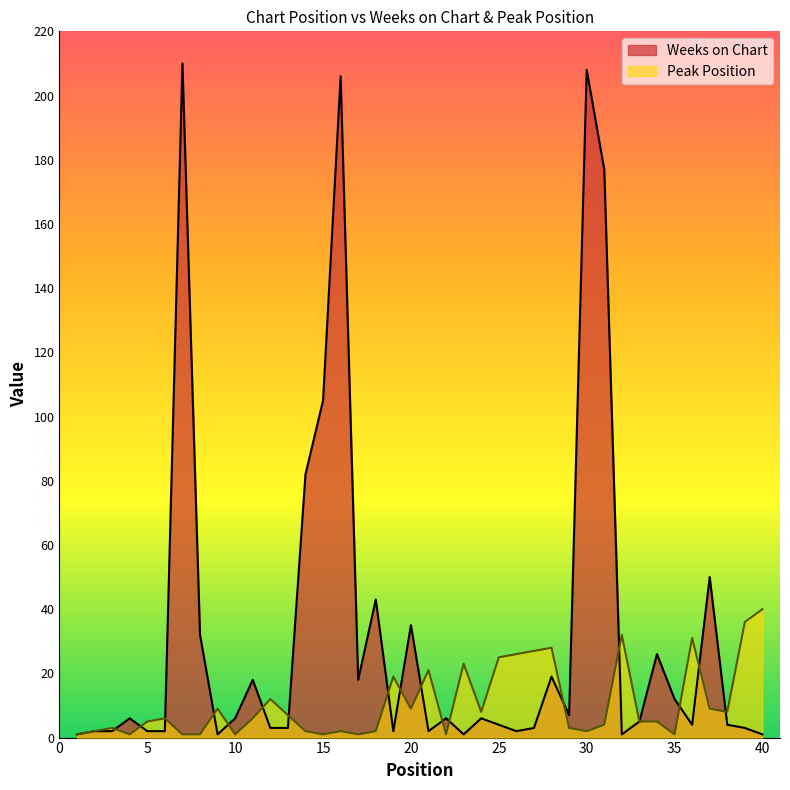

Reading left to right, list all the values displayed in this chart.

Weeks on Chart: 1	2	2	6	2	2	210	32	1	6	18	3	3	82	105	206	18	43	2	35	2	6	1	6	4	2	3	19	7	208	177	1	5	26	12	4	50	4	3	1
Peak Position: 1	2	3	1	5	6	1	1	9	1	6	12	7	2	1	2	1	2	19	9	21	1	23	8	25	26	27	28	3	2	4	32	5	5	1	31	9	8	36	40